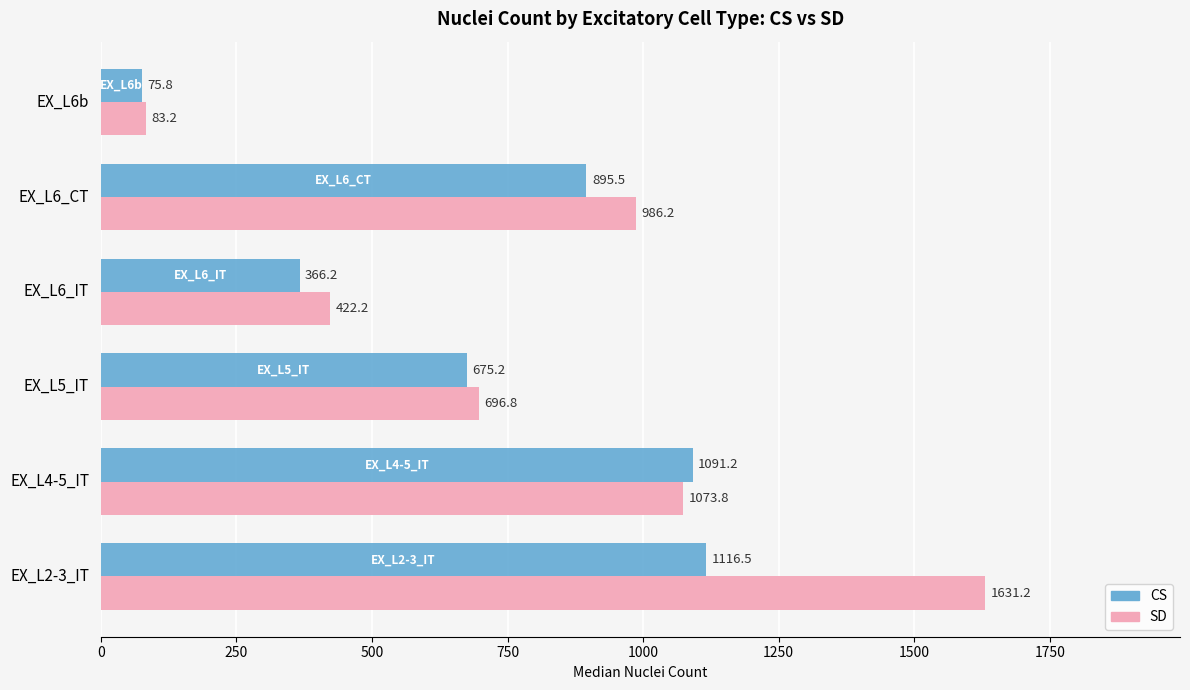

What is the average value of the SD series?

815.6